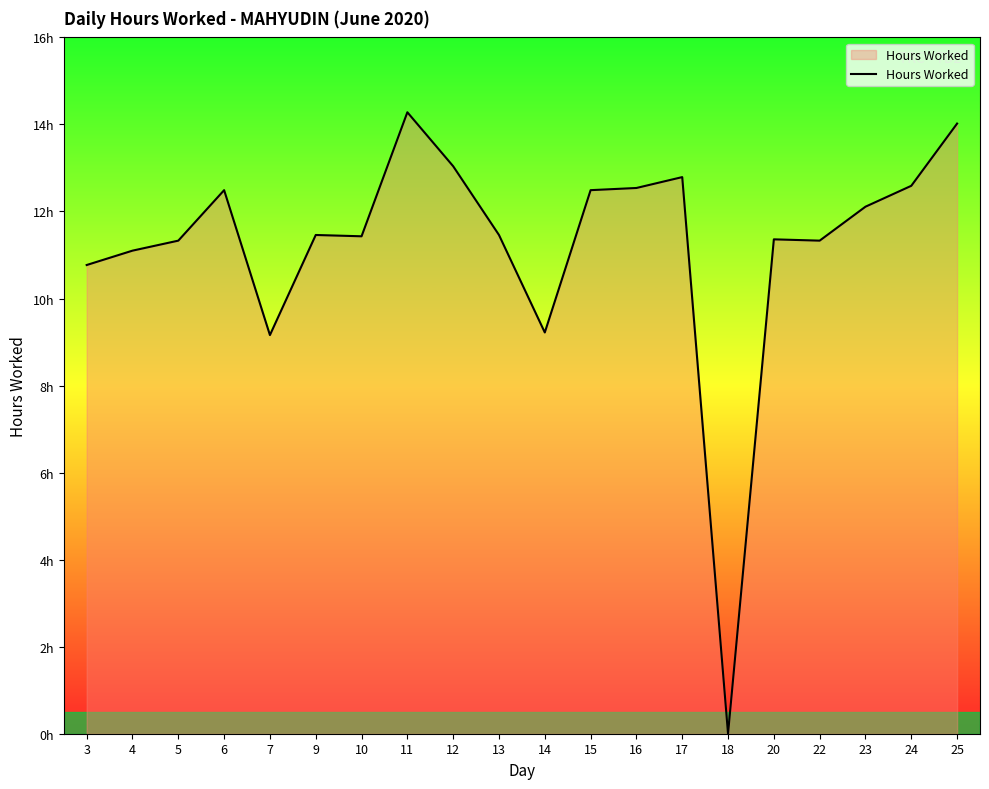

True or false: the data has more than 1 interior local peaks.

True